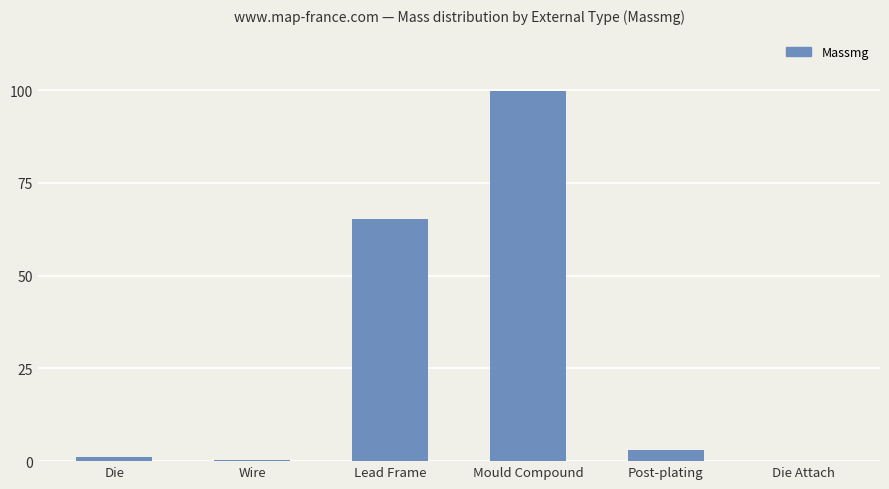

Is it true that the value at Lead Frame is 65.2?

True